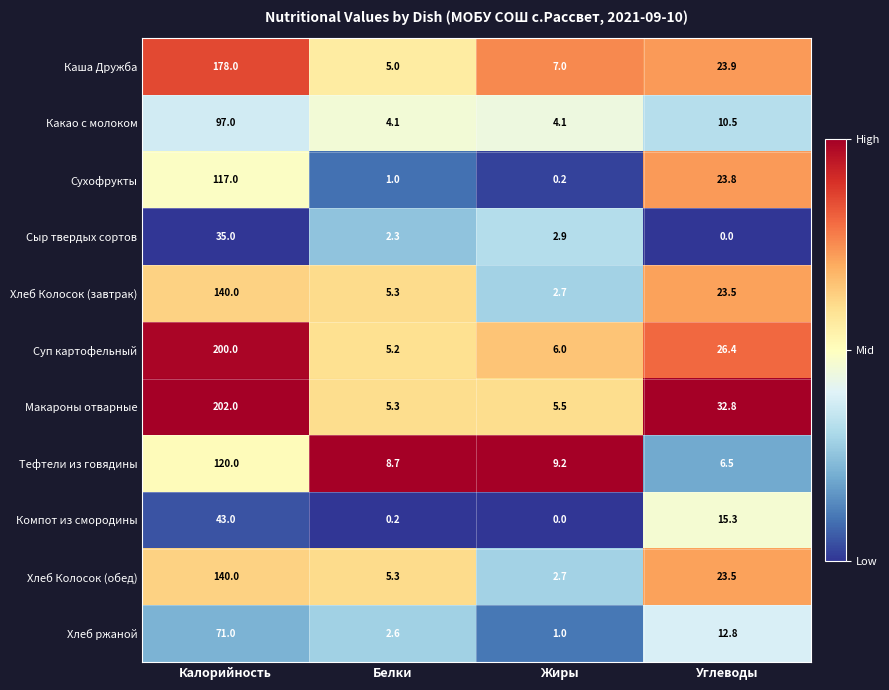

What is the approximate value of Хлеб ржаной at Жиры?

1.0